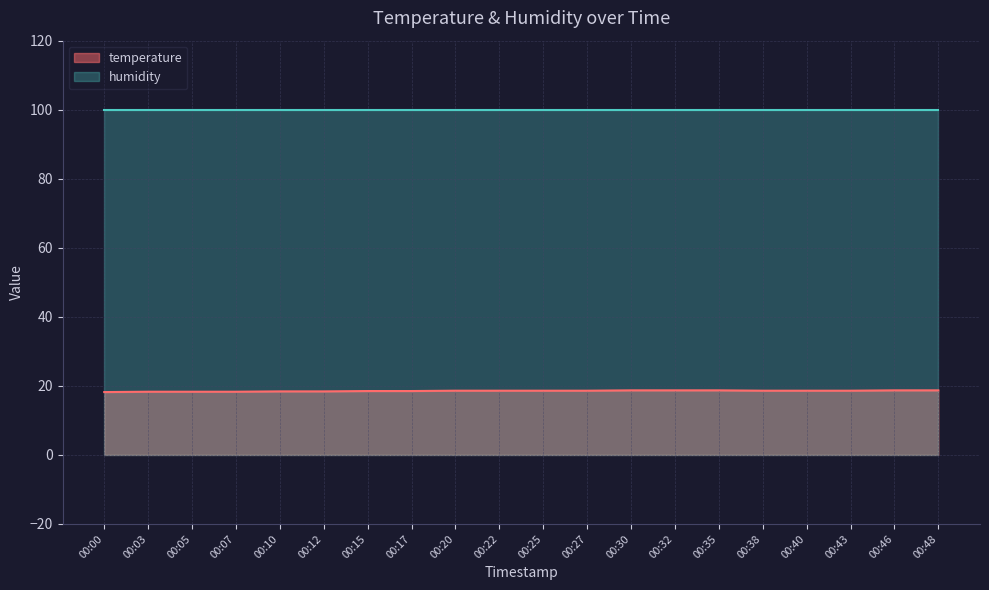

At which label is the value closest to 18?

00:00